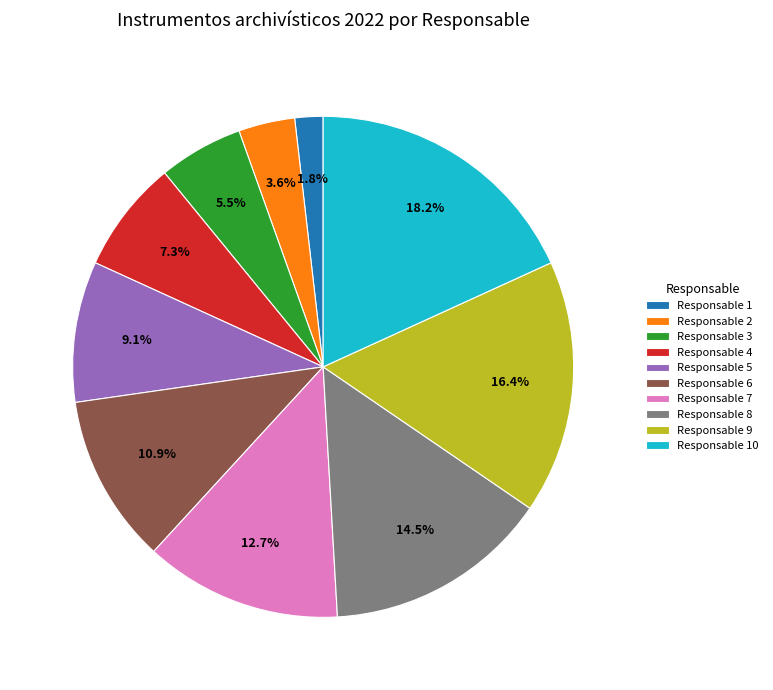

To the nearest percent, what portion does Responsable 10 represent?

18%